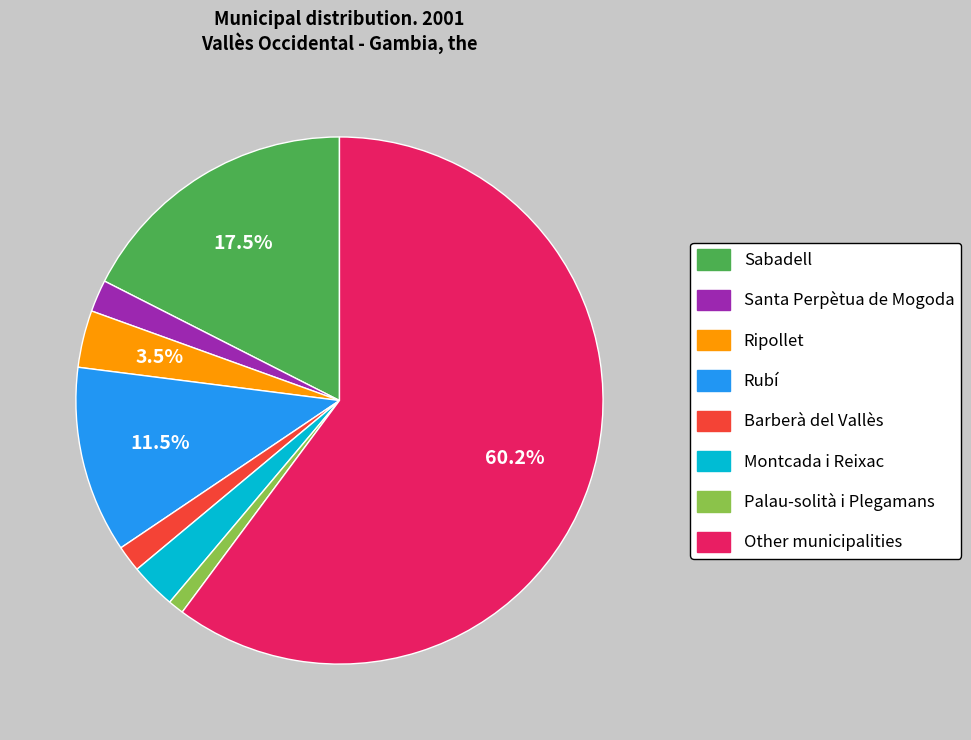

Combined, what portion of the pie is Rubí and Ripollet?

15.0%